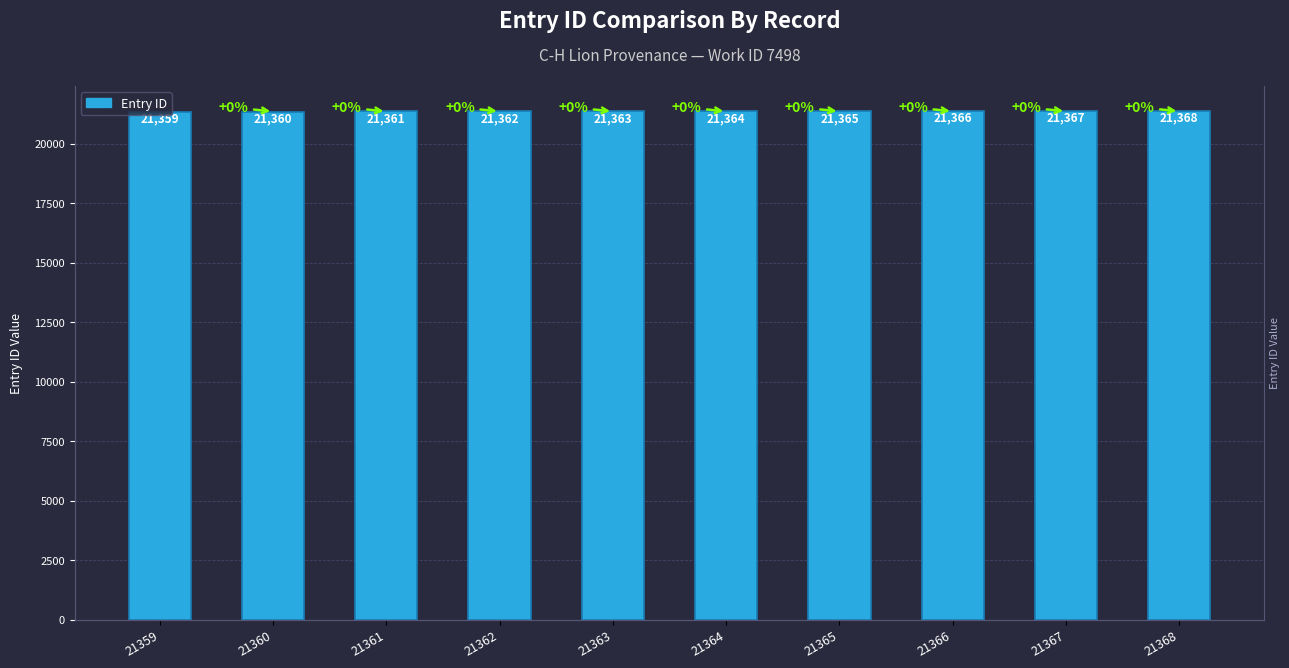

Reading left to right, extract all data points from this chart.

21359=21359	21360=21360	21361=21361	21362=21362	21363=21363	21364=21364	21365=21365	21366=21366	21367=21367	21368=21368